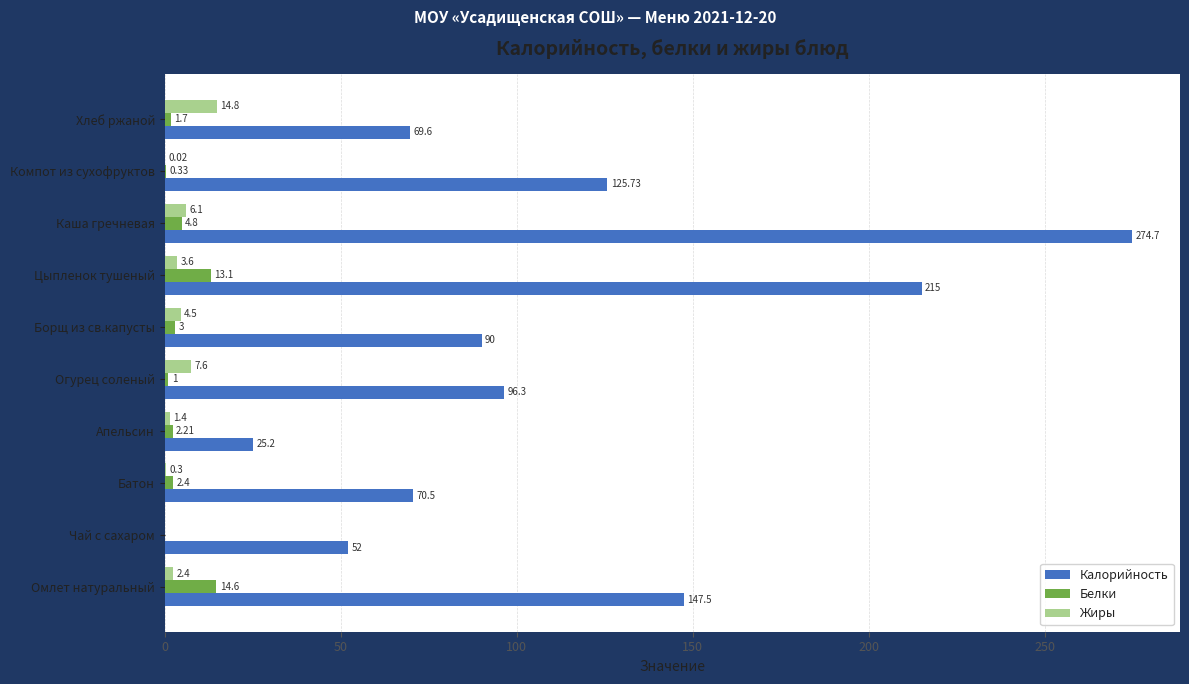

At which category is the sum across all series the highest?

Каша гречневая